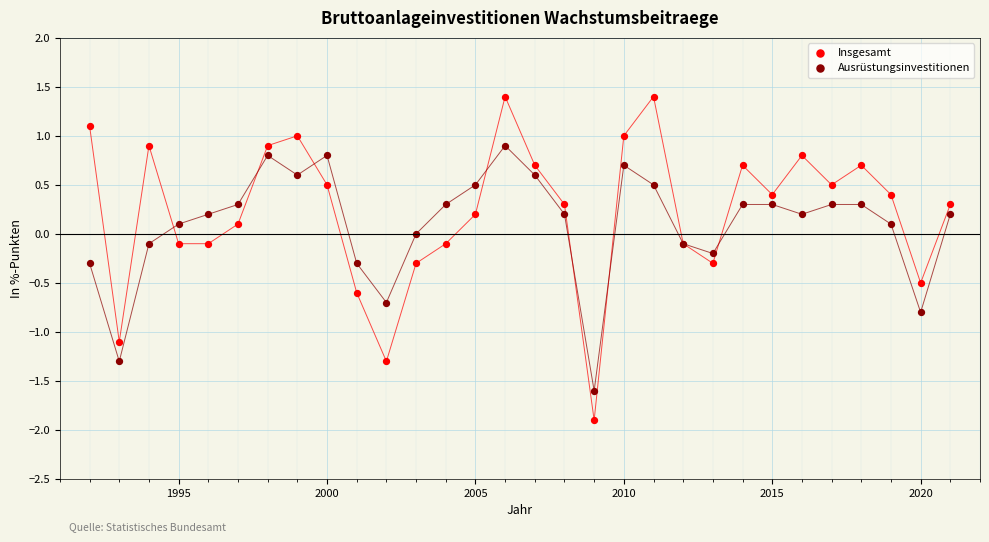

Which series reaches the minimum Y coordinate?

Insgesamt